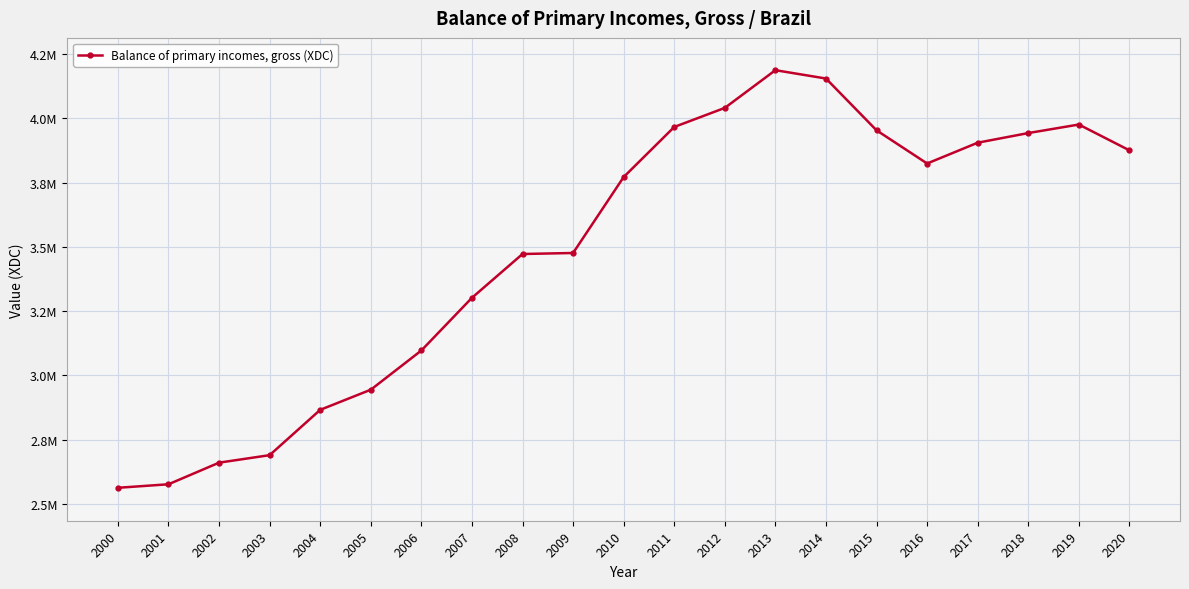

Approximately how many times larger is the value at 2009 compared to 2011?

0.9